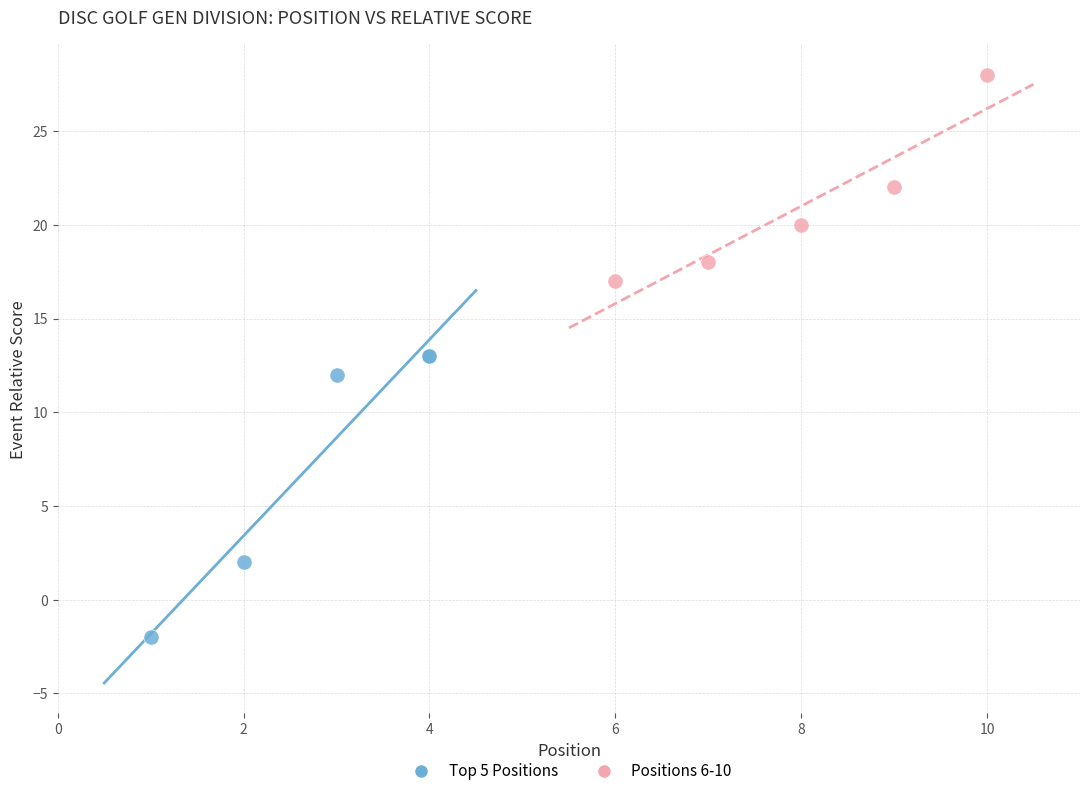

Which series has the widest spread of Y values?

Top 5 Positions